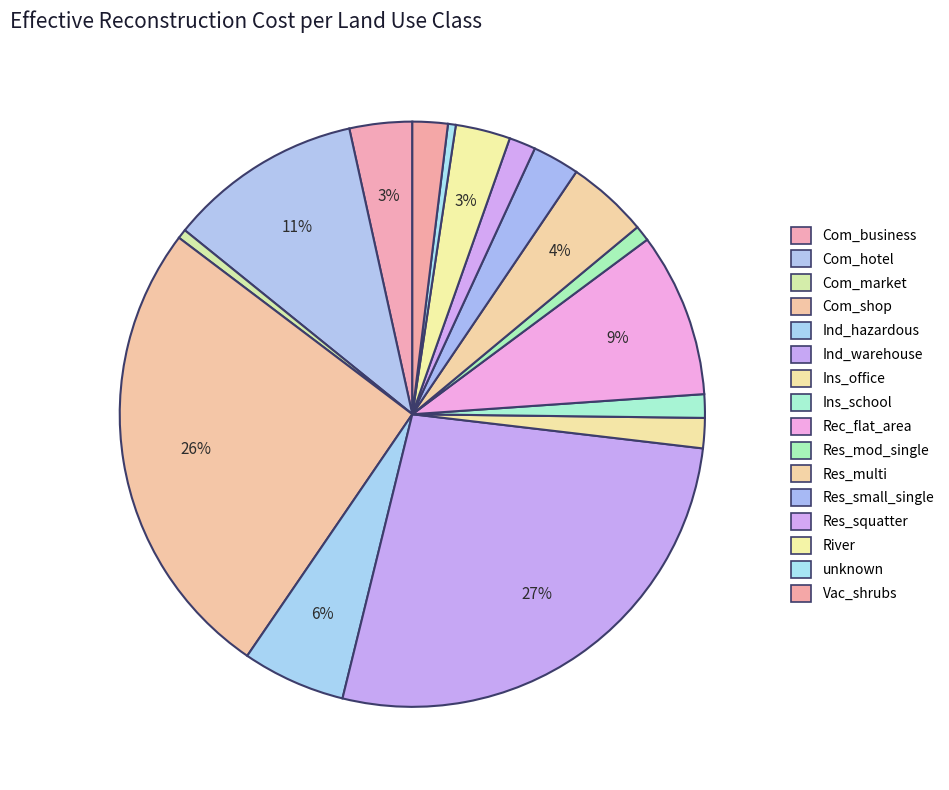

True or false: Res_squatter accounts for 14% of the total.

False